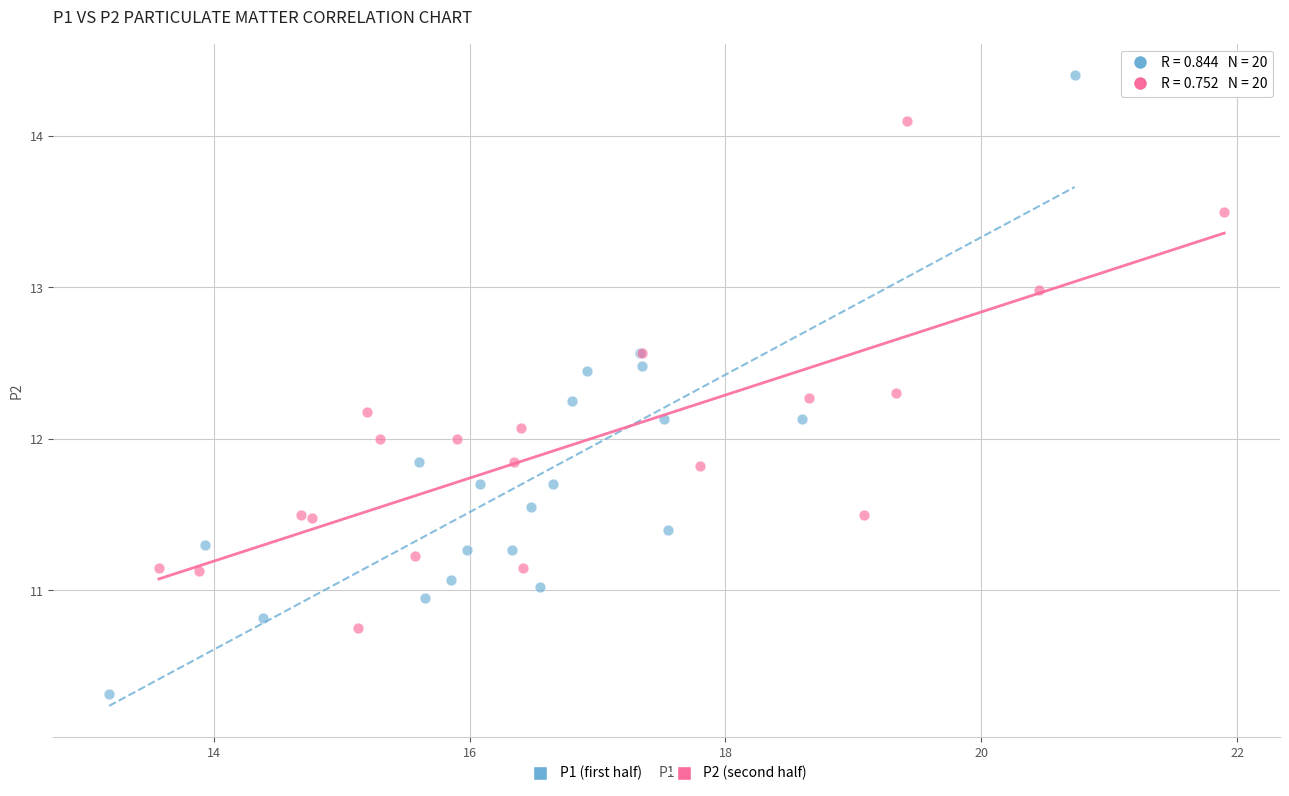

Which series has the widest spread of Y values?

P1 (first half)